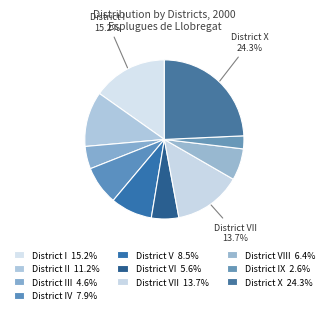

How many segments does this pie chart have?

10